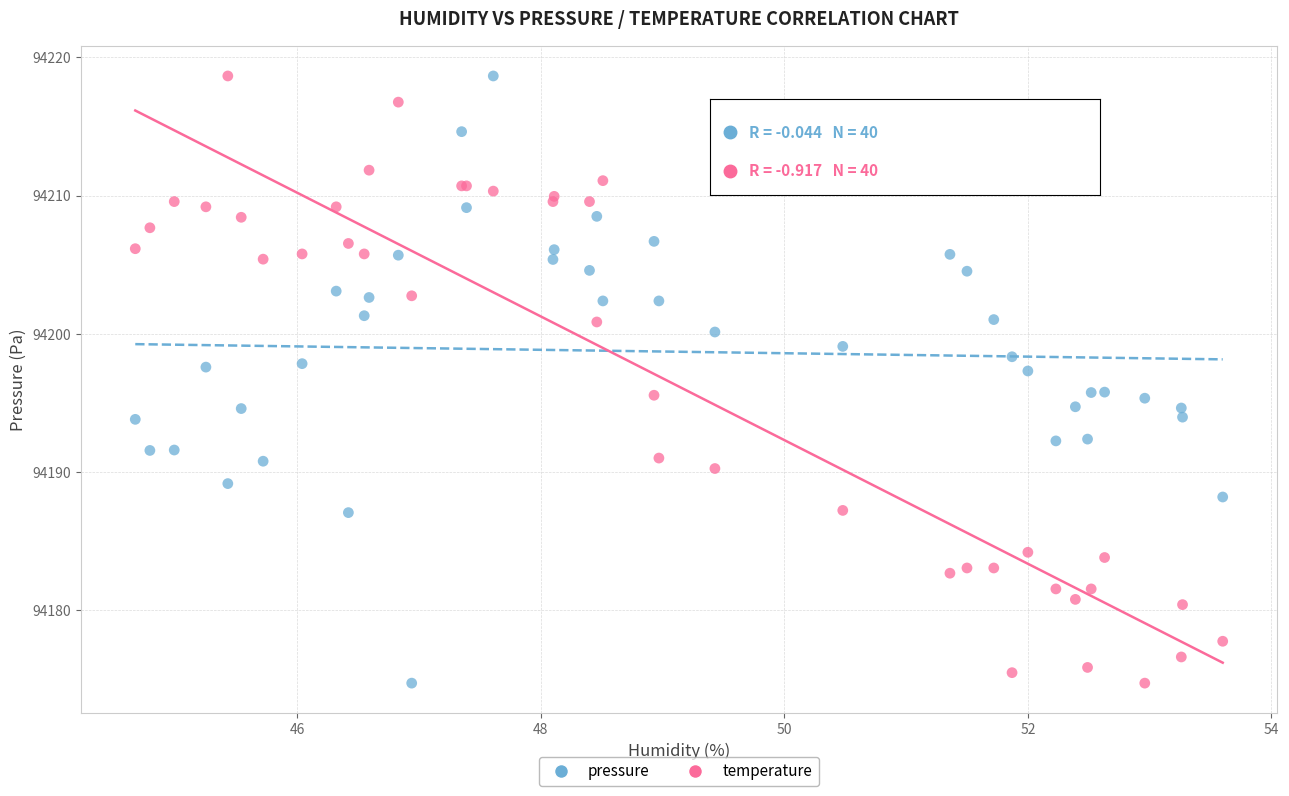

What is the X range (max minus min) for the scatter plot?

8.9